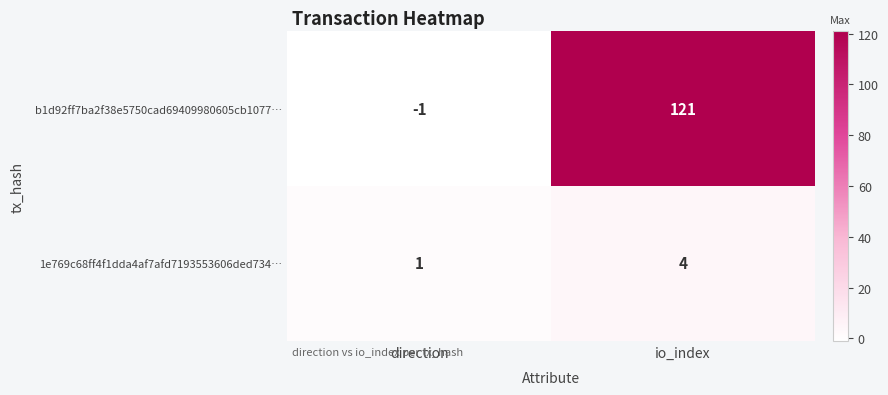

Where is 1e769c68ff4f1dda4af7afd7193553606ded734… nearest to the value 2?

direction